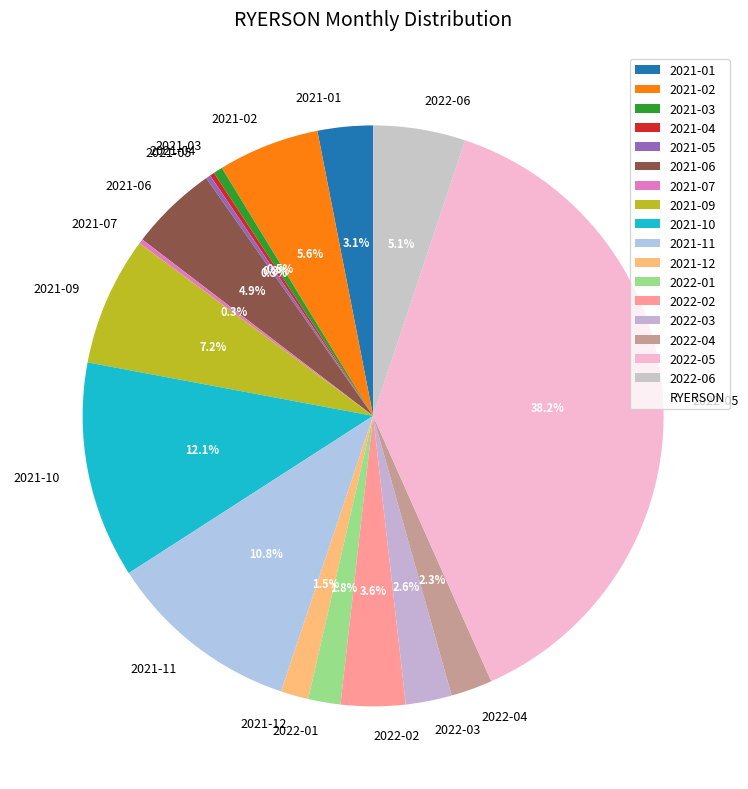

True or false: 2021-10 accounts for 12% of the total.

True